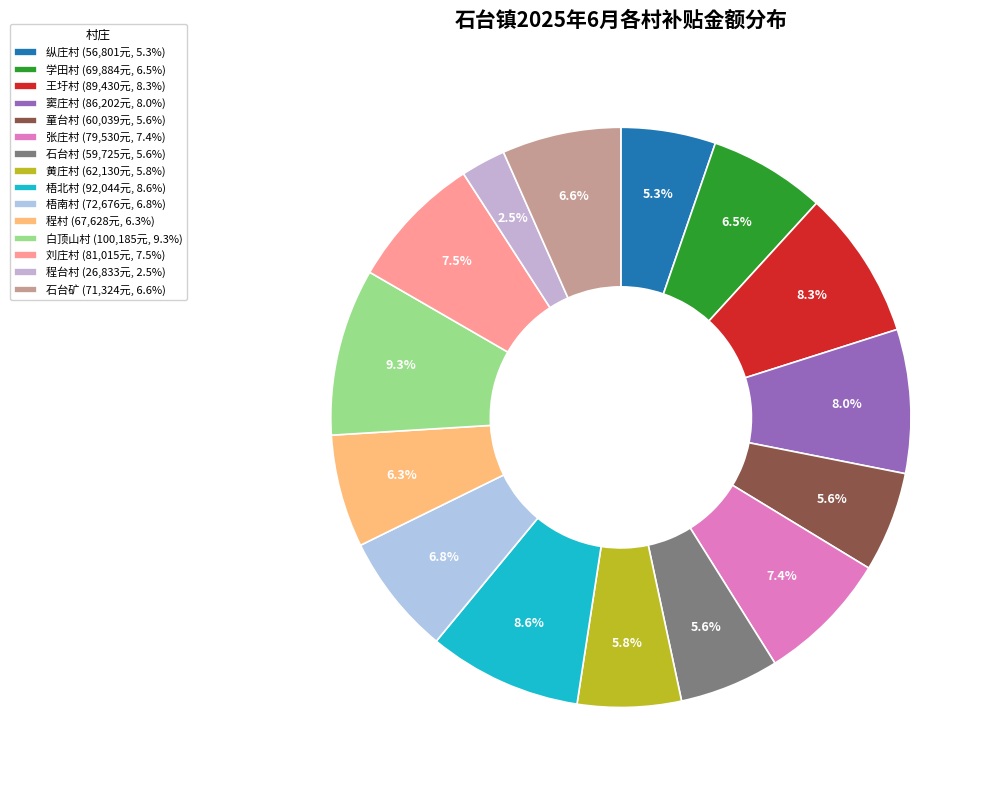

To the nearest percent, what percentage of the pie is 梧南村?

7%